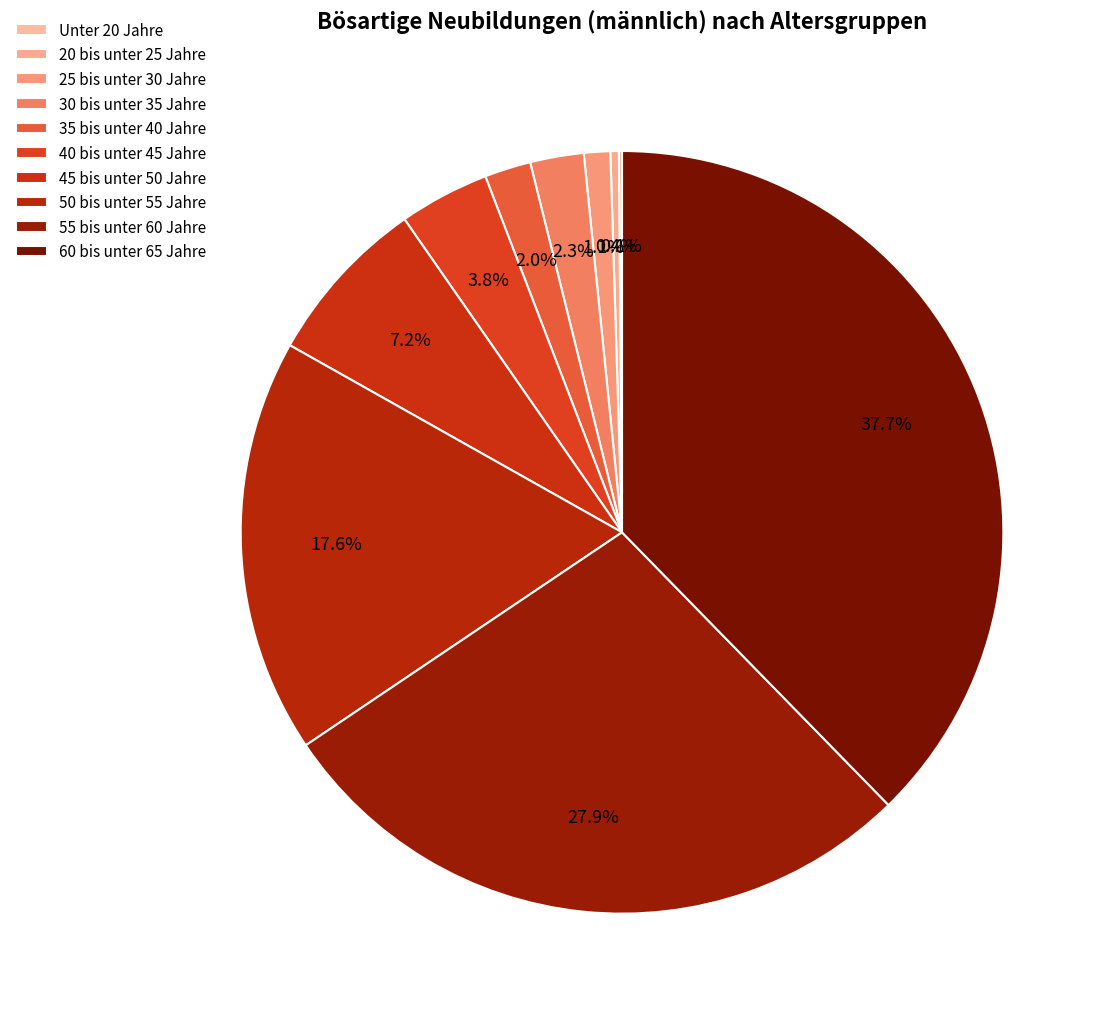

What percentage do 40 bis unter 45 Jahre and 25 bis unter 30 Jahre together represent?

4.9%